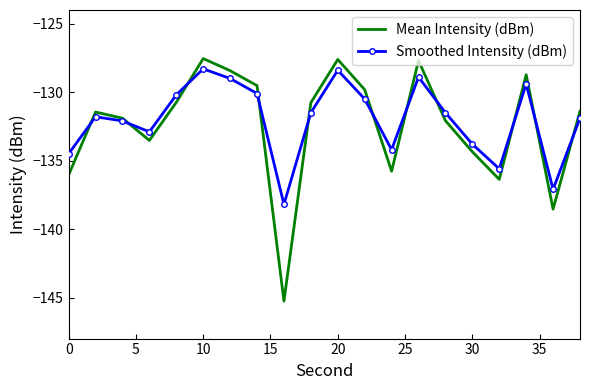

Which series has the widest spread of values?

Mean Intensity (dBm)